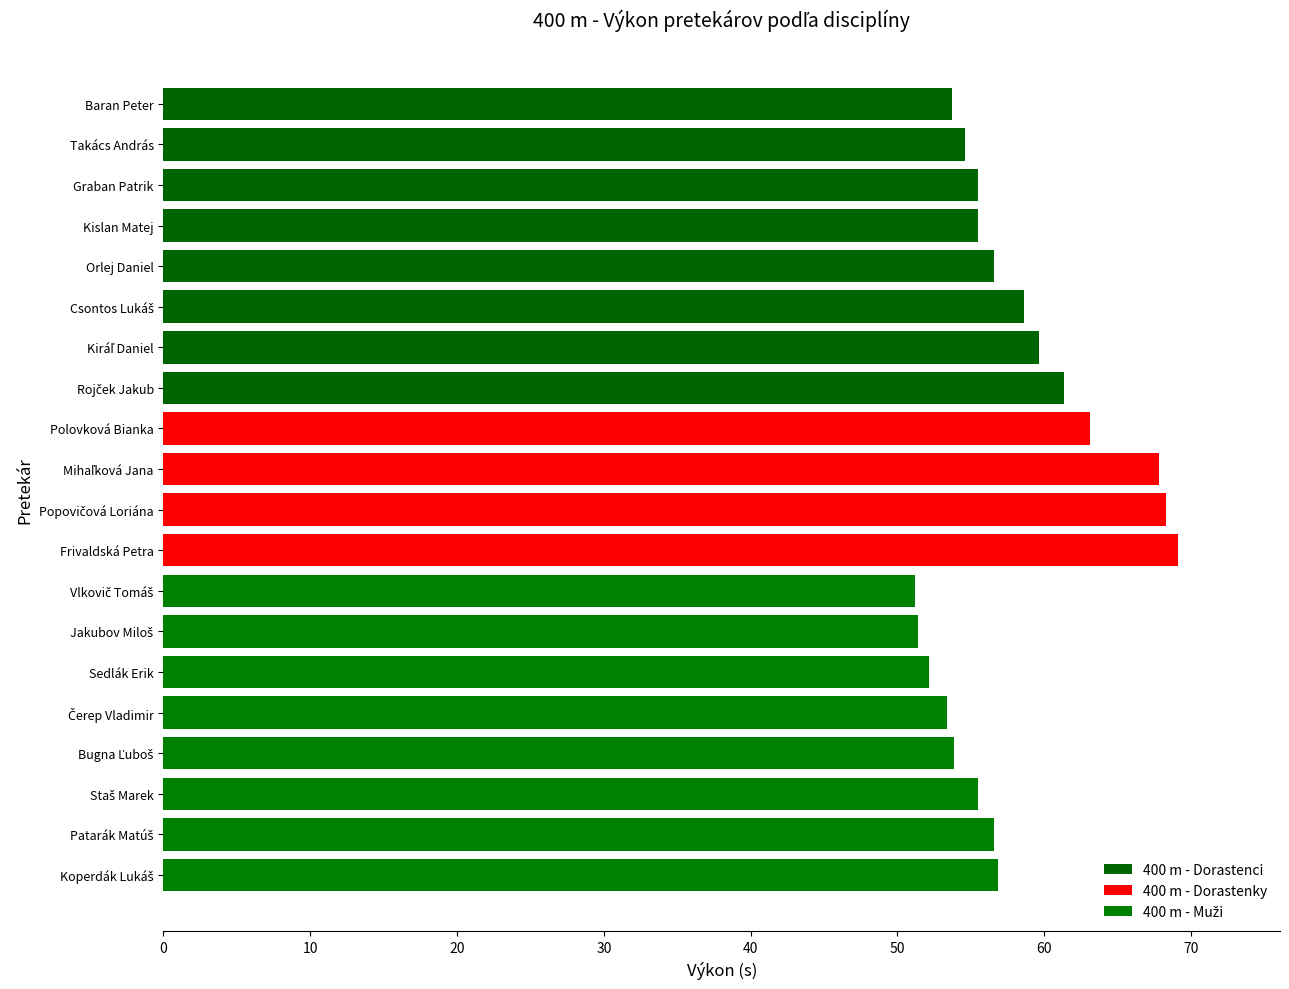

What is the maximum value shown in the chart?

69.1